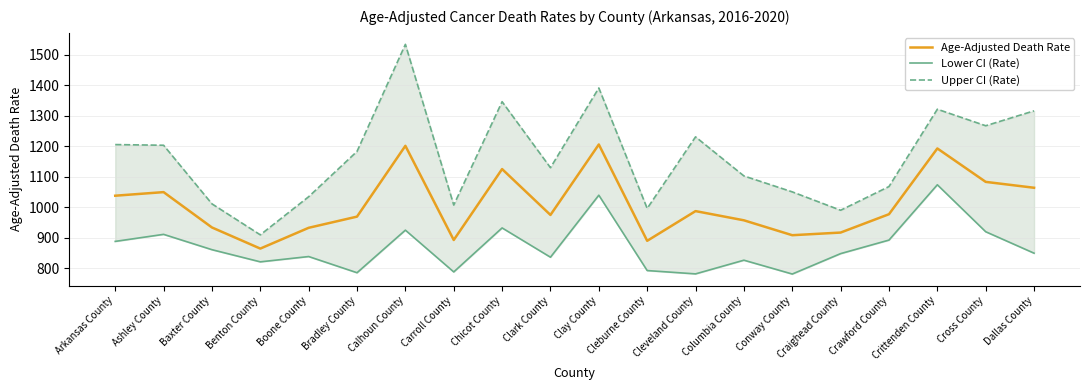

Reading right to left, transcribe all the data shown in this chart.

Age-Adjusted Death Rate: 1063.9	1083.2	1192.9	977.1	916.9	908.2	957.1	987.3	889.8	1205.9	974.7	1125.2	892.5	1201.5	969.2	932.5	864.3	933.6	1049.6	1037.8
Lower CI (Rate): 849.2	919.6	1073.7	892.2	847.8	780.8	826.2	781.3	792.2	1039.5	836.0	932.1	787.7	924.8	785.1	838.2	820.8	860.7	911.0	887.9
Upper CI (Rate): 1316.3	1267.4	1321.6	1067.9	990.1	1050.4	1102.7	1230.9	996.1	1391.3	1129.7	1346.3	1007.2	1534.5	1183.2	1034.5	909.4	1011.1	1203.4	1205.6